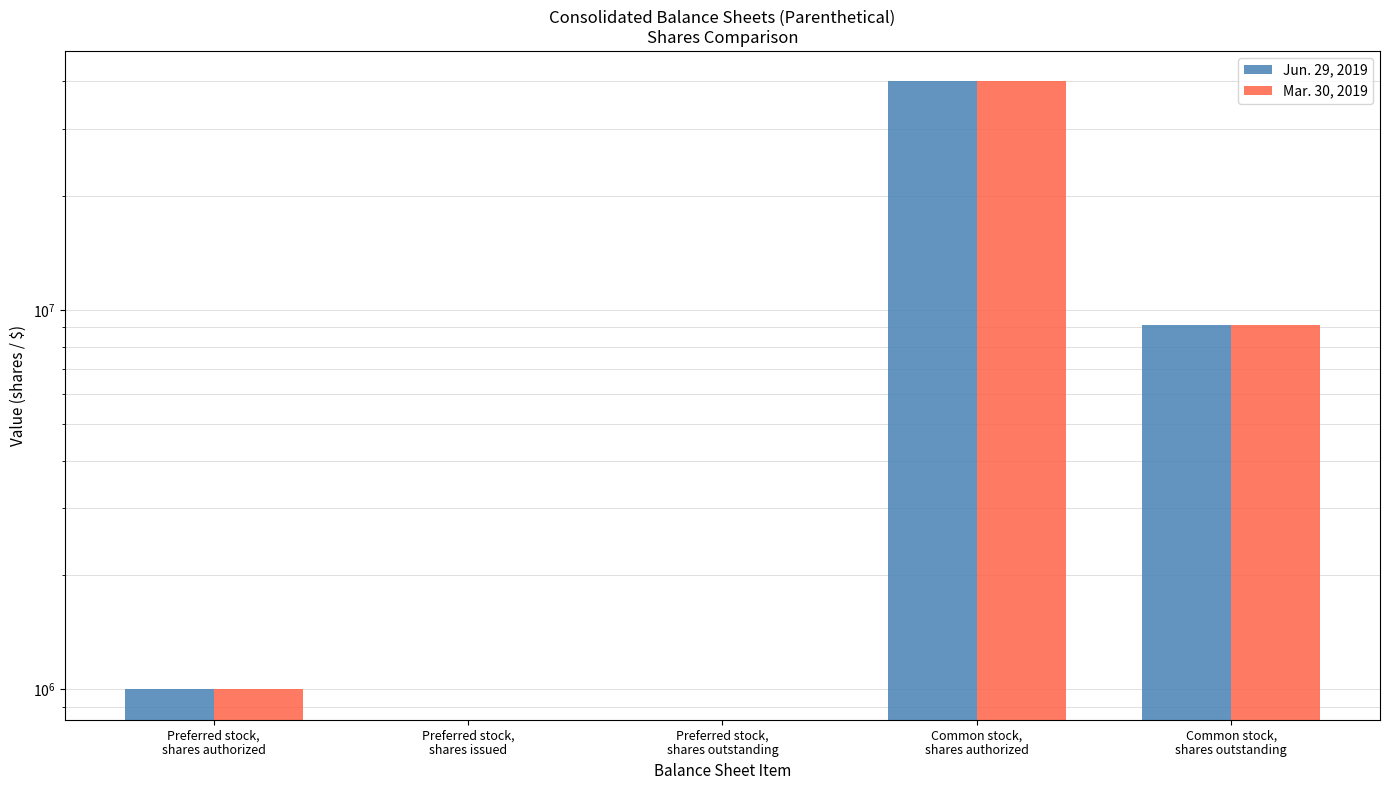

Reading left to right, what are all the values shown in this chart?

Jun. 29, 2019: Preferred stock,
shares authorized=1000000	Preferred stock,
shares issued=0	Preferred stock,
shares outstanding=0	Common stock,
shares authorized=40000000	Common stock,
shares outstanding=9111624
Mar. 30, 2019: Preferred stock,
shares authorized=1000000	Preferred stock,
shares issued=0	Preferred stock,
shares outstanding=0	Common stock,
shares authorized=40000000	Common stock,
shares outstanding=9098320